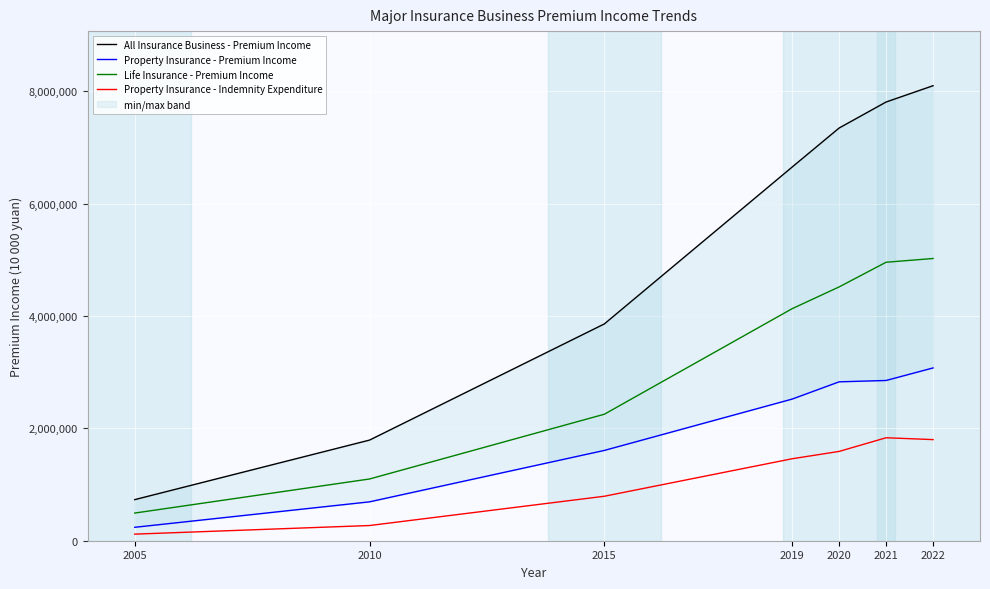

Where does the All Insurance Business - Premium Income series first go above 6649211?

2020